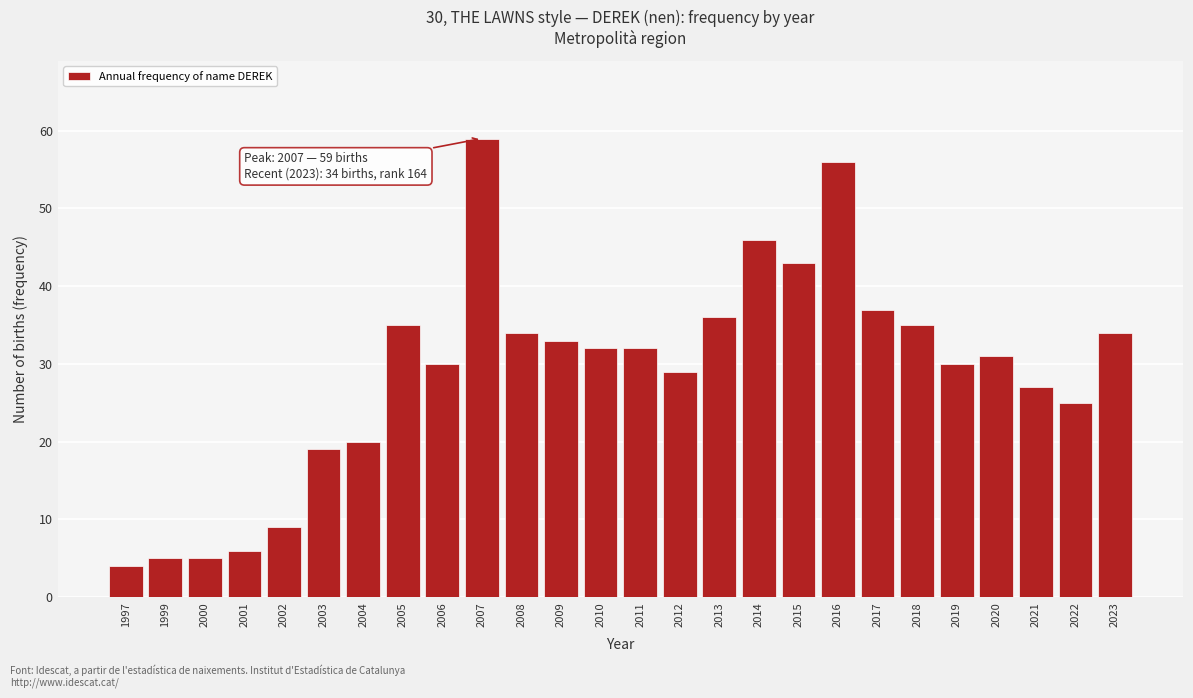

Reading right to left, list all the values displayed in this chart.

34	25	27	31	30	35	37	56	43	46	36	29	32	32	33	34	59	30	35	20	19	9	6	5	5	4